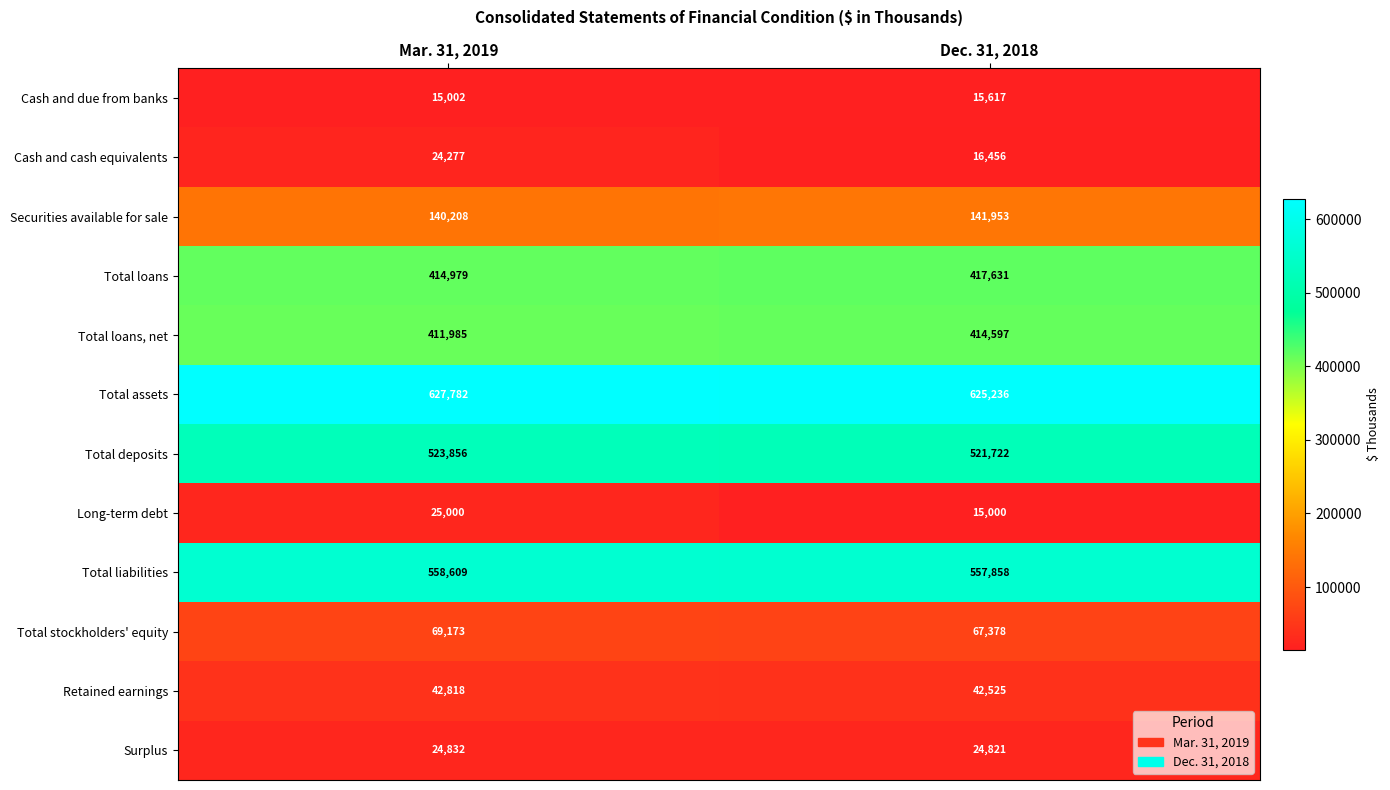

Which series changed the most between Mar. 31, 2019 and Dec. 31, 2018?

Long-term debt